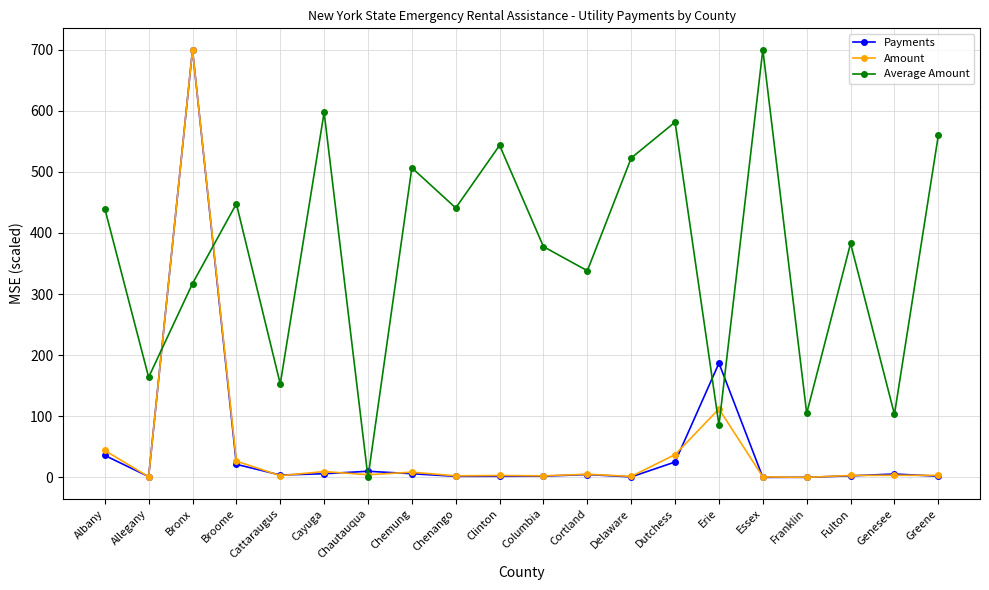

What are all the series names shown in the legend?

Payments, Amount, Average Amount